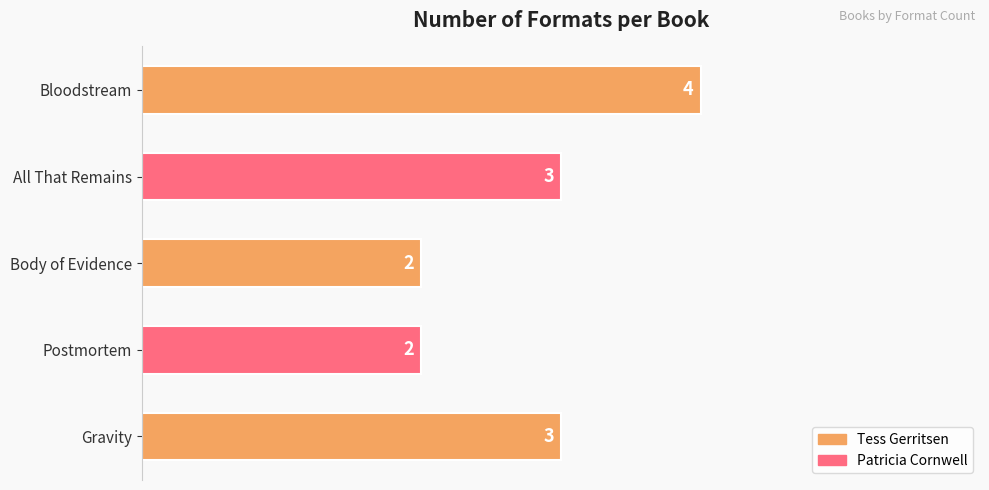

What is the minimum value shown in the chart?

2